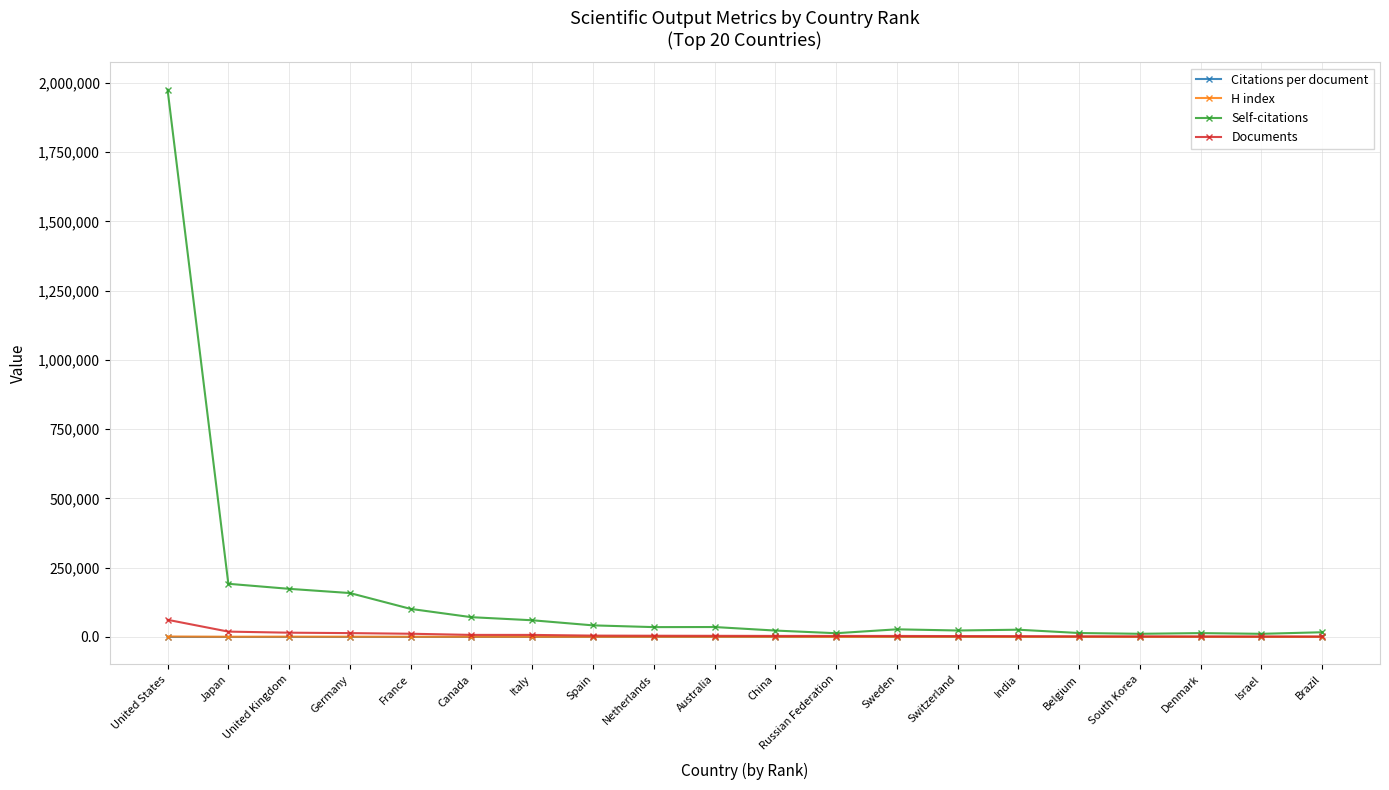

True or false: Citations per document has more than 1 points higher than both neighbors.

True